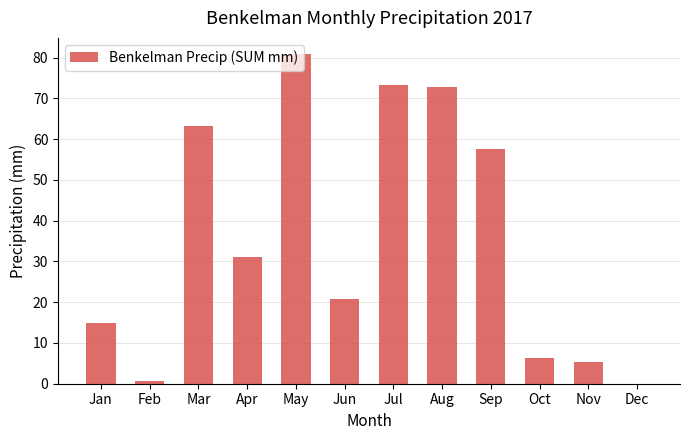

How many positive values are there?

11